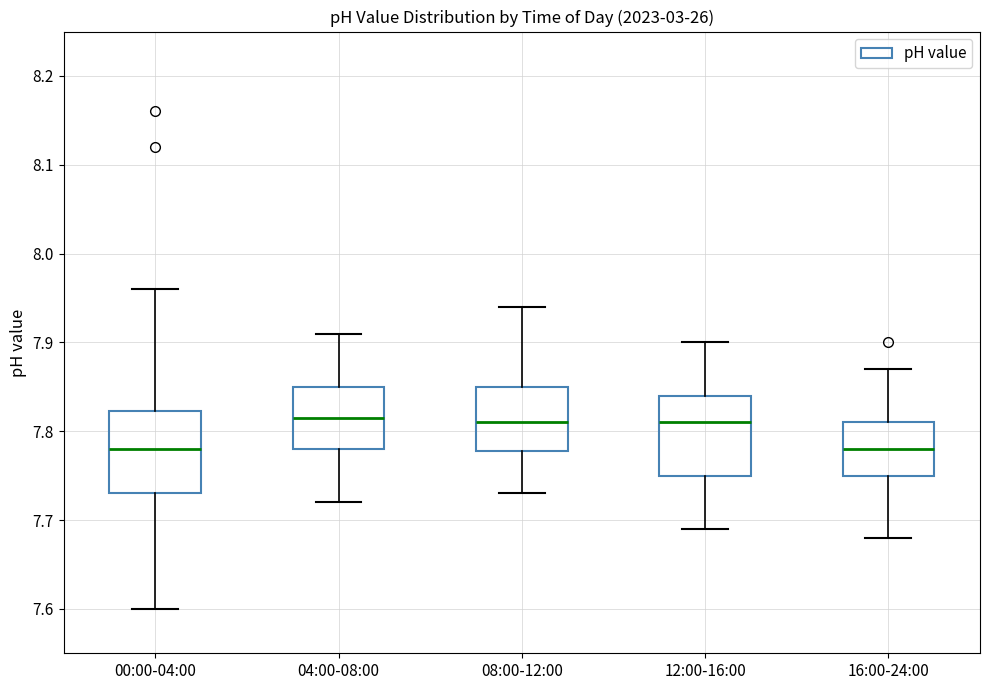

Reading left to right, read every box against the y-axis: the position of its median line, the range the box covers, and the ends of its whiskers. The values are not printed on the chart, so give them approximately, as read against the axis.

00:00-04:00: median 7.78, box 7.73 to 7.82, whiskers 7.60 to 7.96
04:00-08:00: median 7.82, box 7.78 to 7.85, whiskers 7.72 to 7.91
08:00-12:00: median 7.81, box 7.78 to 7.85, whiskers 7.73 to 7.94
12:00-16:00: median 7.81, box 7.75 to 7.84, whiskers 7.69 to 7.90
16:00-24:00: median 7.78, box 7.75 to 7.81, whiskers 7.68 to 7.87